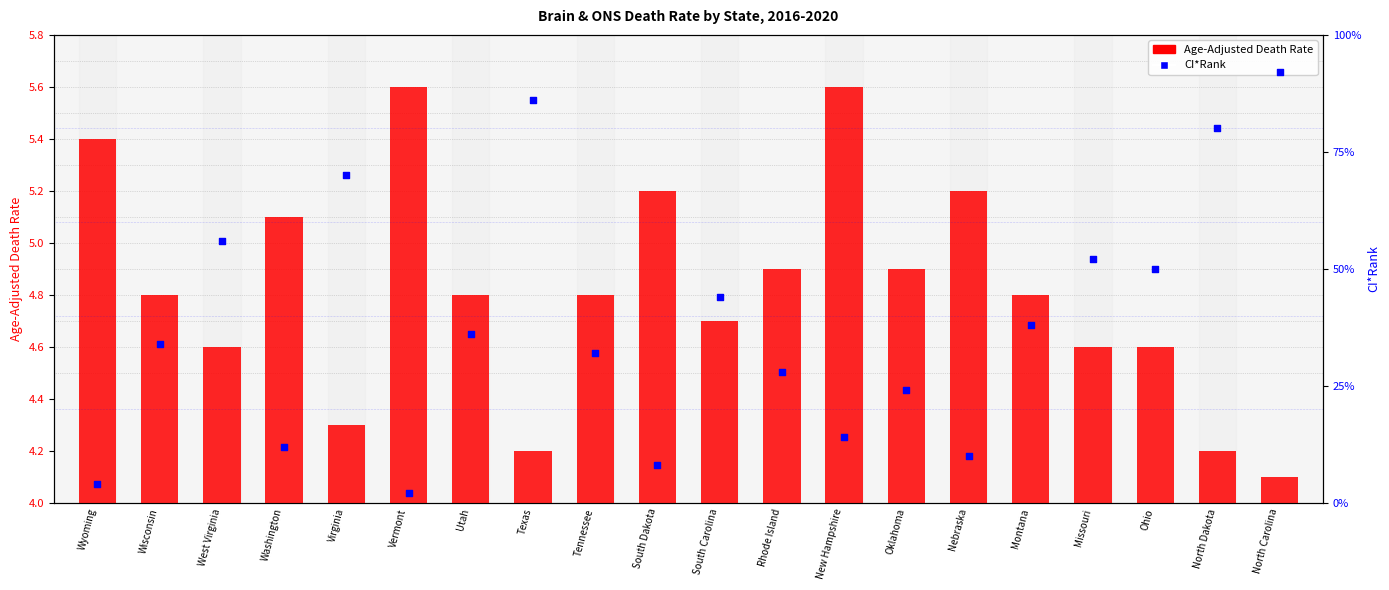

Which series contains the lowest Y value?

CI*Rank